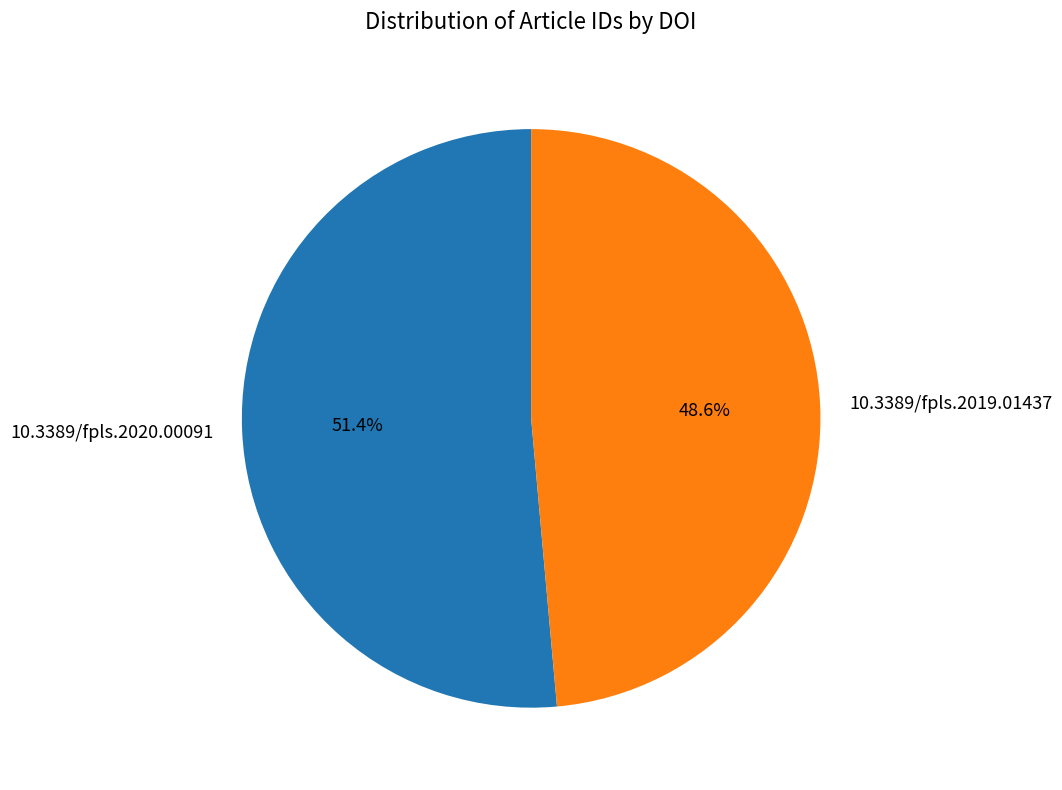

Which slice represents more than half of the pie?

10.3389/fpls.2020.00091